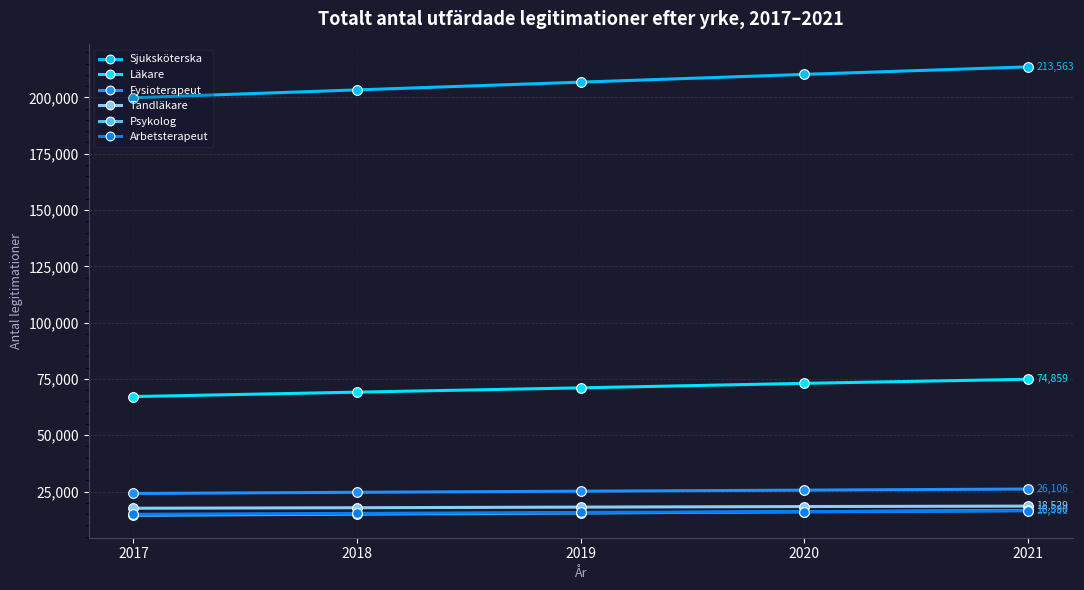

The value of Arbetsterapeut at 2019 is 25238. True or false?

False